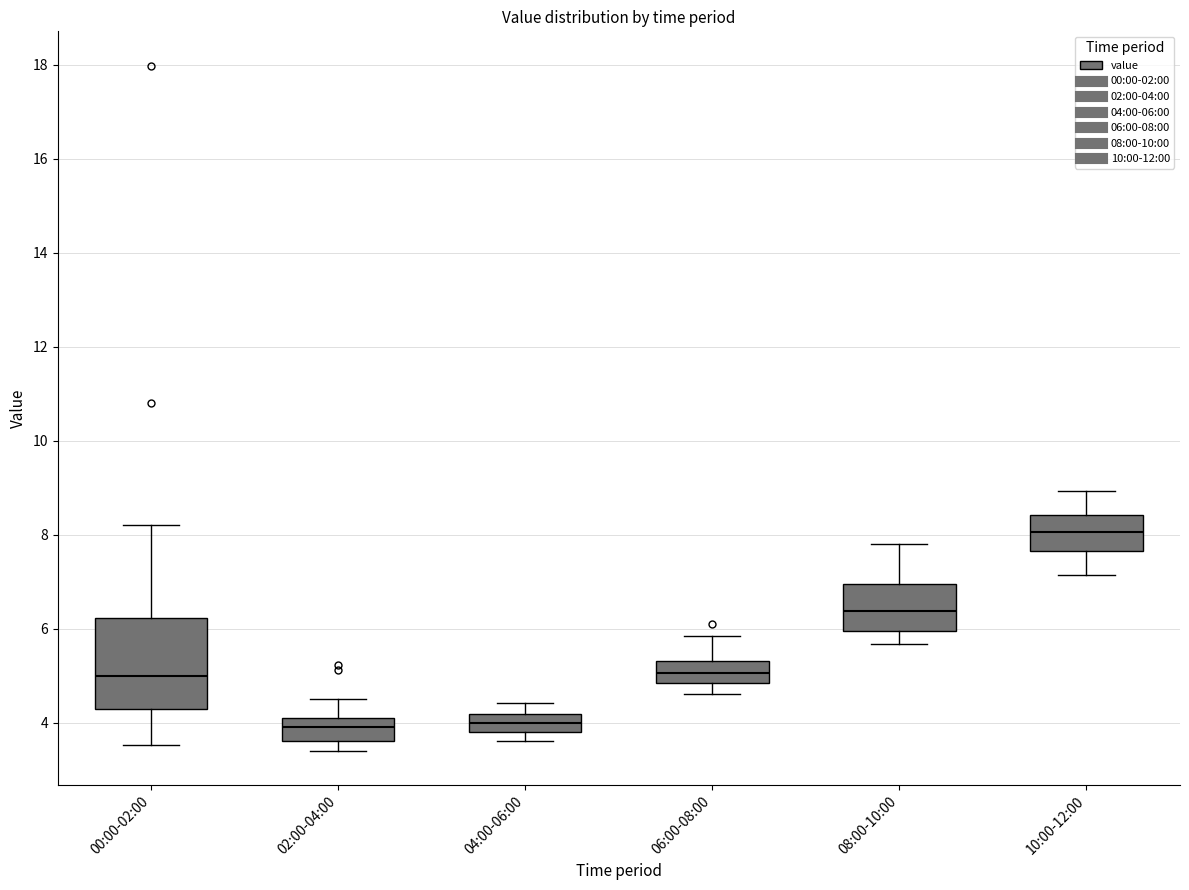

Reading left to right, transcribe this box plot: for each box, give where its median line is, the range the box spans, and where its two whiskers end, as read against the y-axis. The values are not printed on the chart, so give them approximately, as read against the axis.

00:00-02:00: median 5.0, box 4.4 to 6.2, whiskers 3.6 to 8.2
02:00-04:00: median 4.0, box 3.6 to 4.2, whiskers 3.4 to 4.6
04:00-06:00: median 4.0, box 3.8 to 4.2, whiskers 3.6 to 4.4
06:00-08:00: median 5.0, box 4.8 to 5.4, whiskers 4.6 to 5.8
08:00-10:00: median 6.4, box 6.0 to 7.0, whiskers 5.6 to 7.8
10:00-12:00: median 8.0, box 7.6 to 8.4, whiskers 7.2 to 9.0